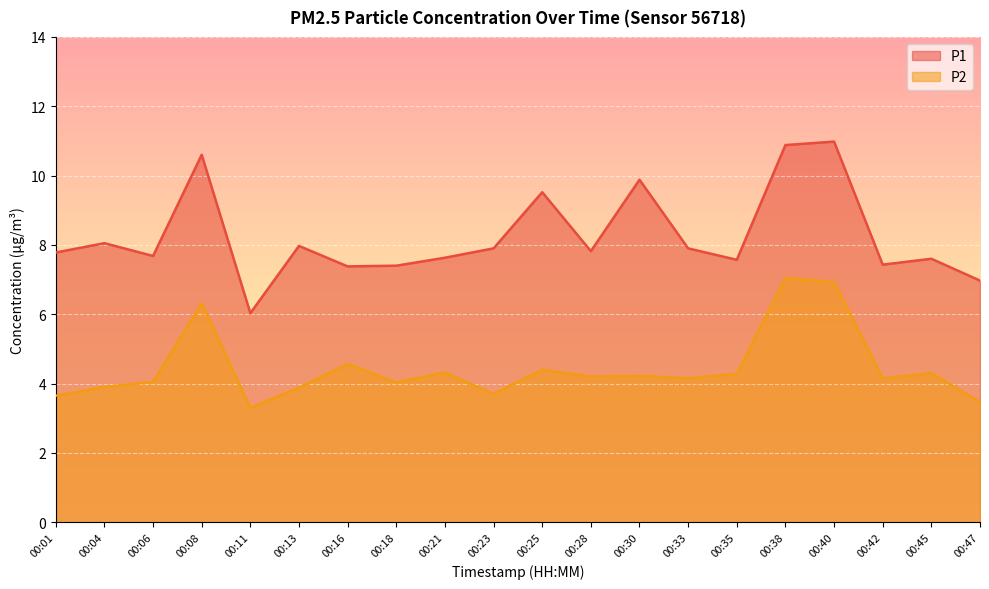

The value of P2 at 00:45 is 4.3. True or false?

True